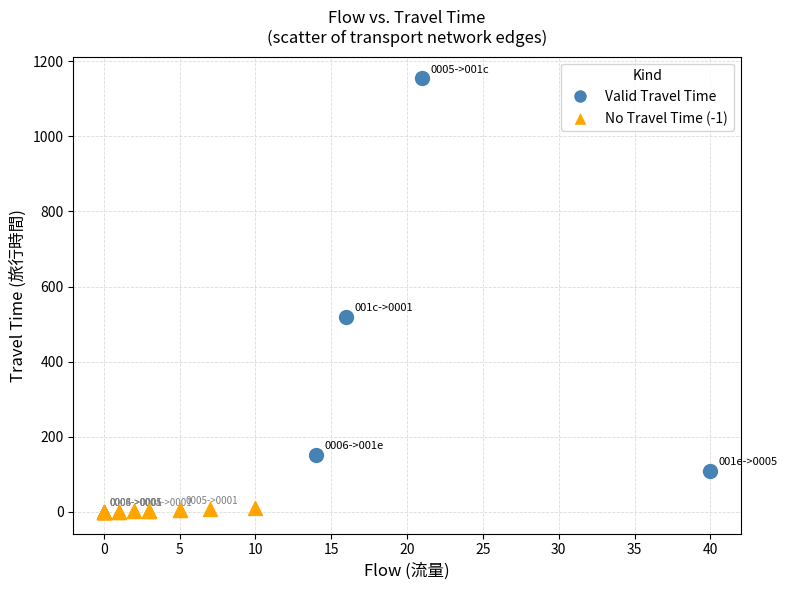

Which series has the largest Y range (max minus min)?

Valid Travel Time